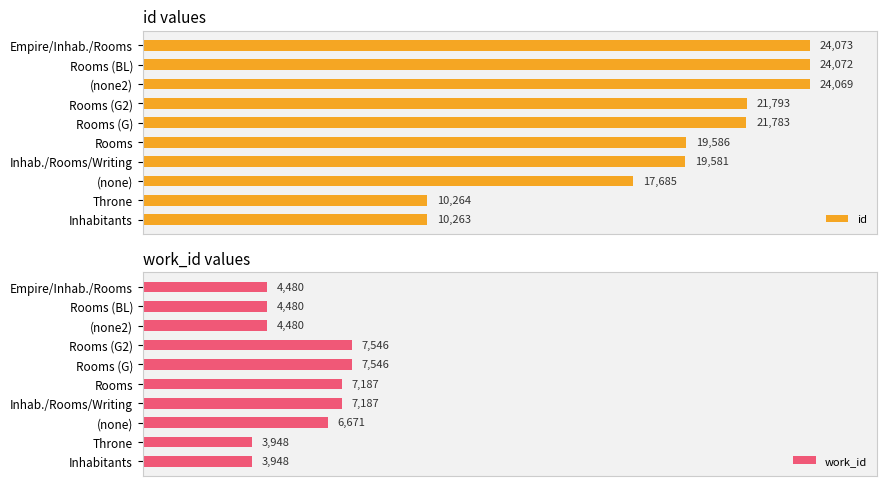

Which series changed the most between 3 and 9?

id